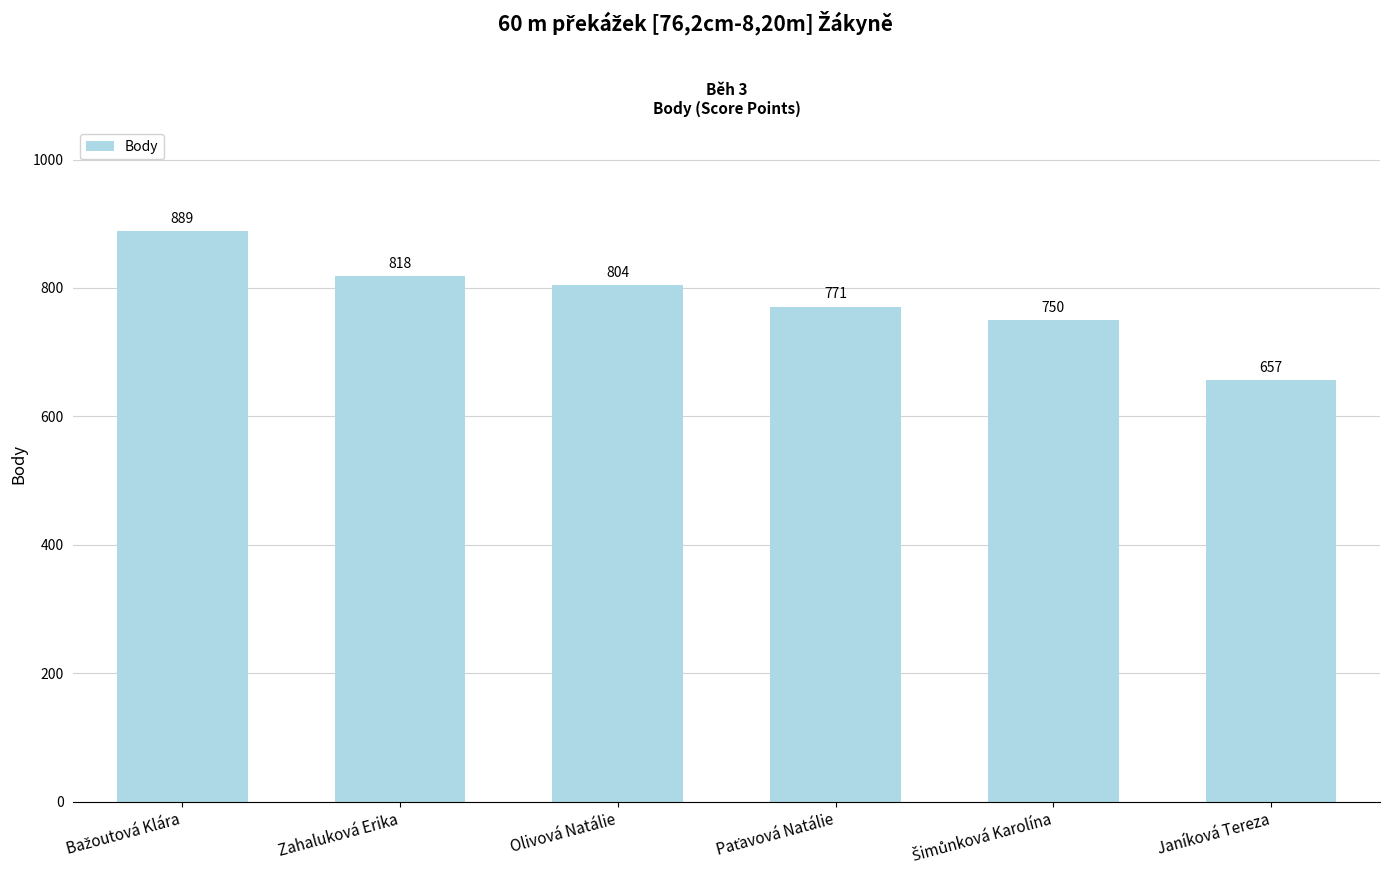

How many data points are less than 804?

3